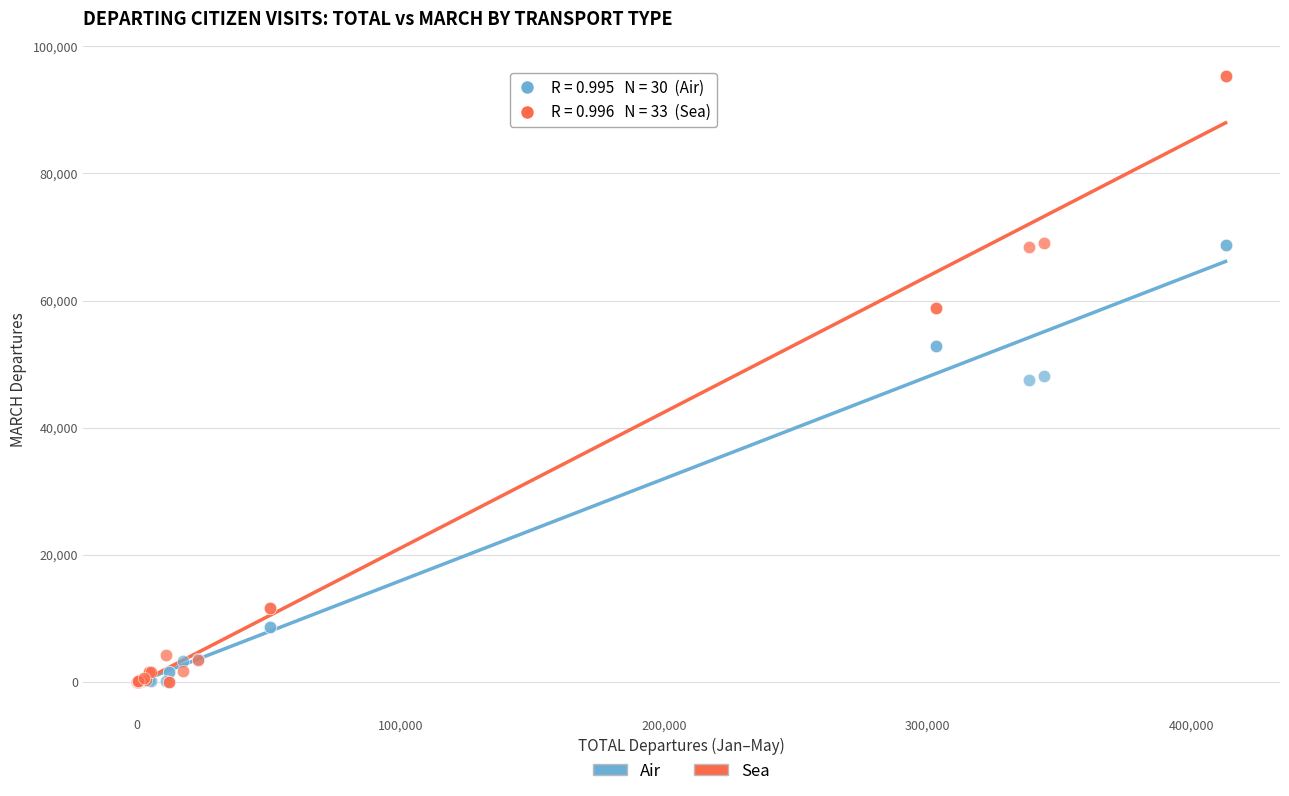

Which series reaches the maximum Y coordinate?

Sea